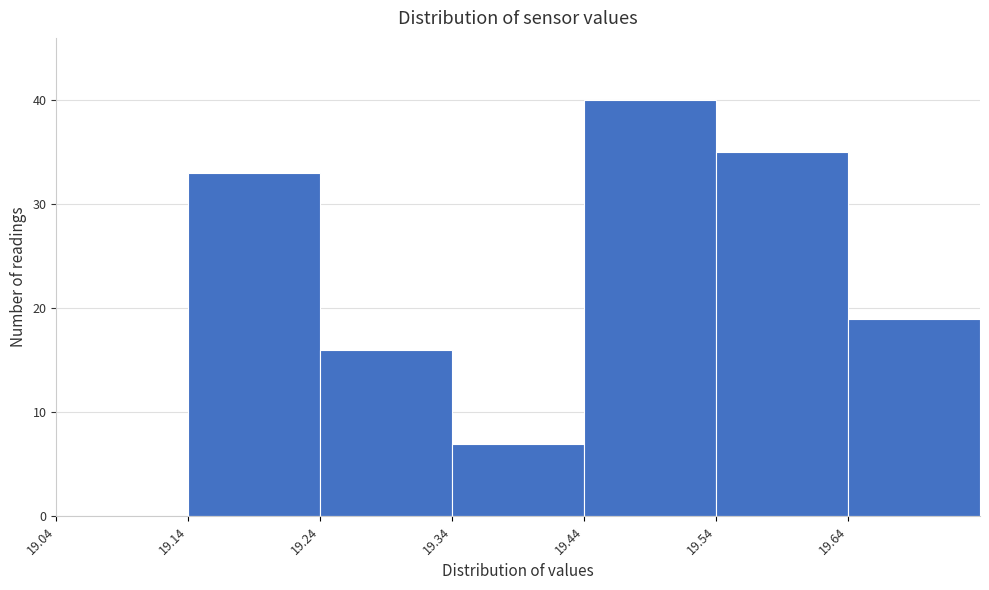

What is the height of the bar covering 19.34 to 19.44 on the x-axis? The values are not printed on the chart, so give them approximately, as read against the axis.

7